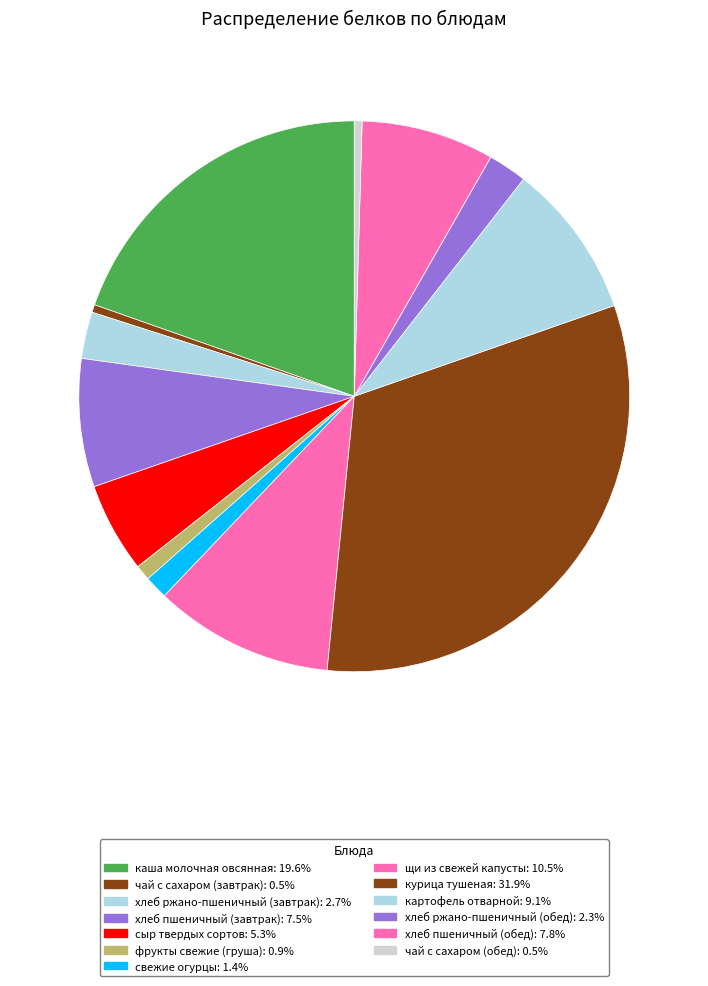

What is the largest slice in the pie chart?

курица тушеная